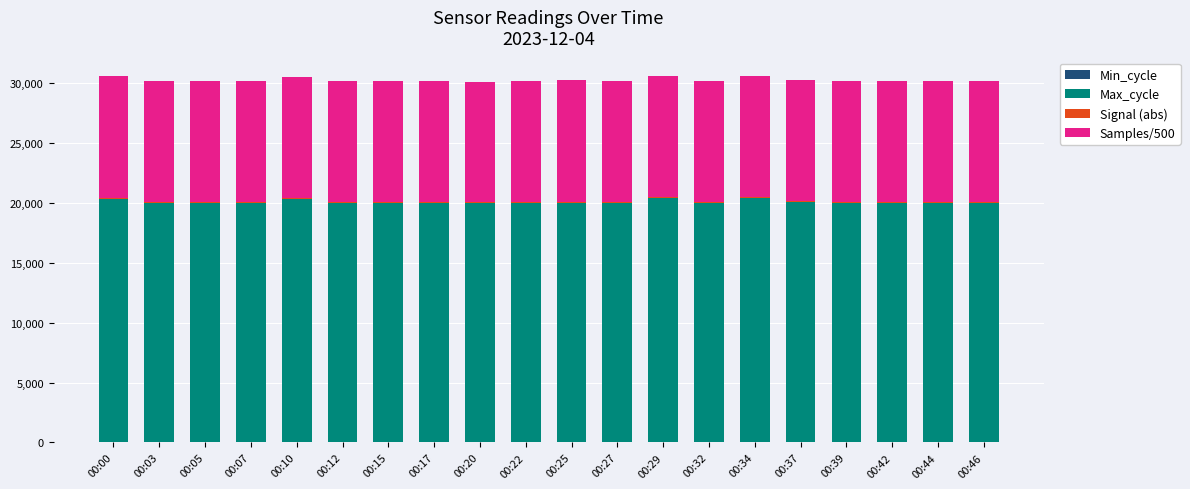

How many distinct data groups are displayed?

4